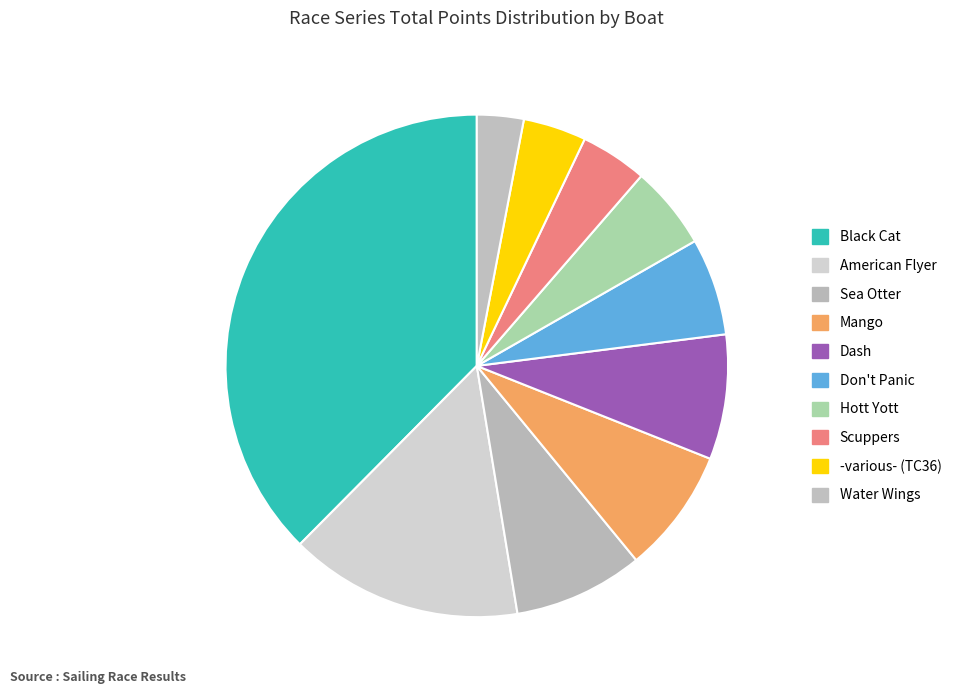

How many slices are in this pie chart?

10